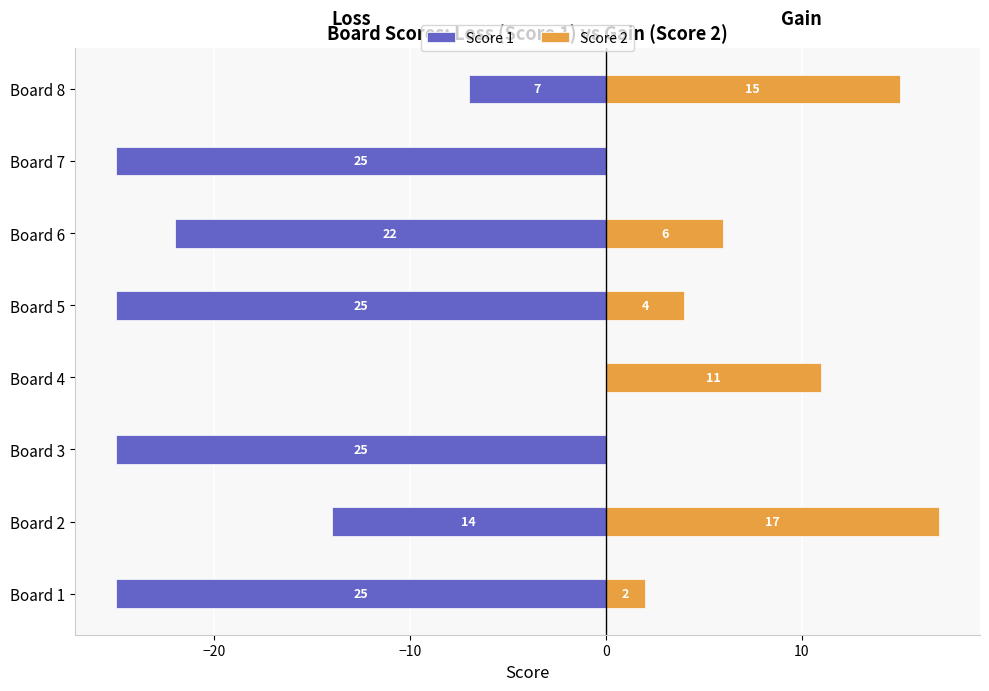

What are all the series names shown in the legend?

Score 1, Score 2